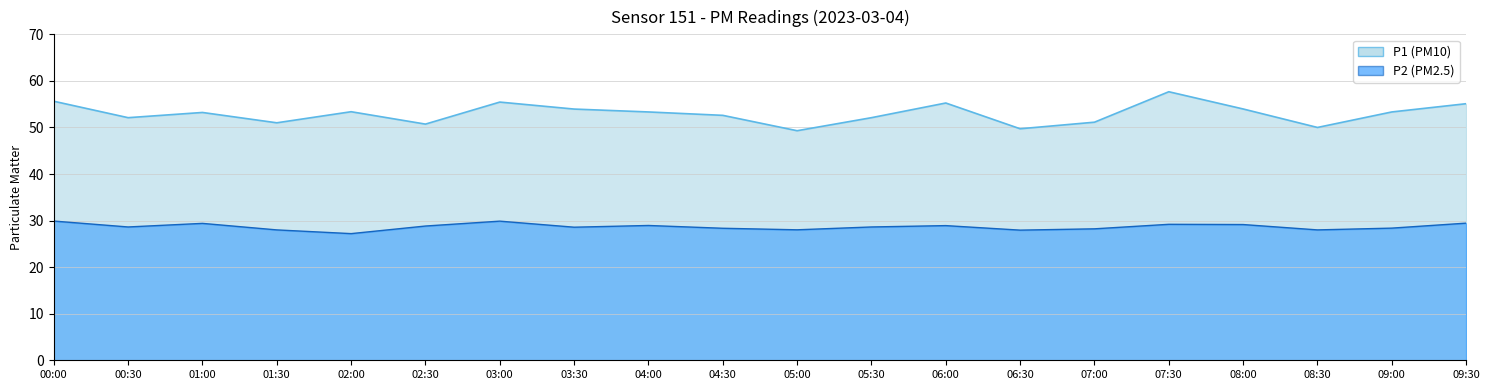

What is the spread (max minus min) of values at 01:30?

23.0